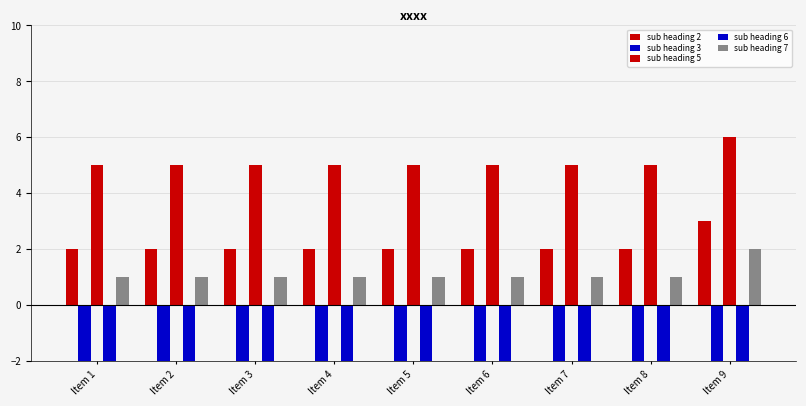

How many distinct data groups are displayed?

5